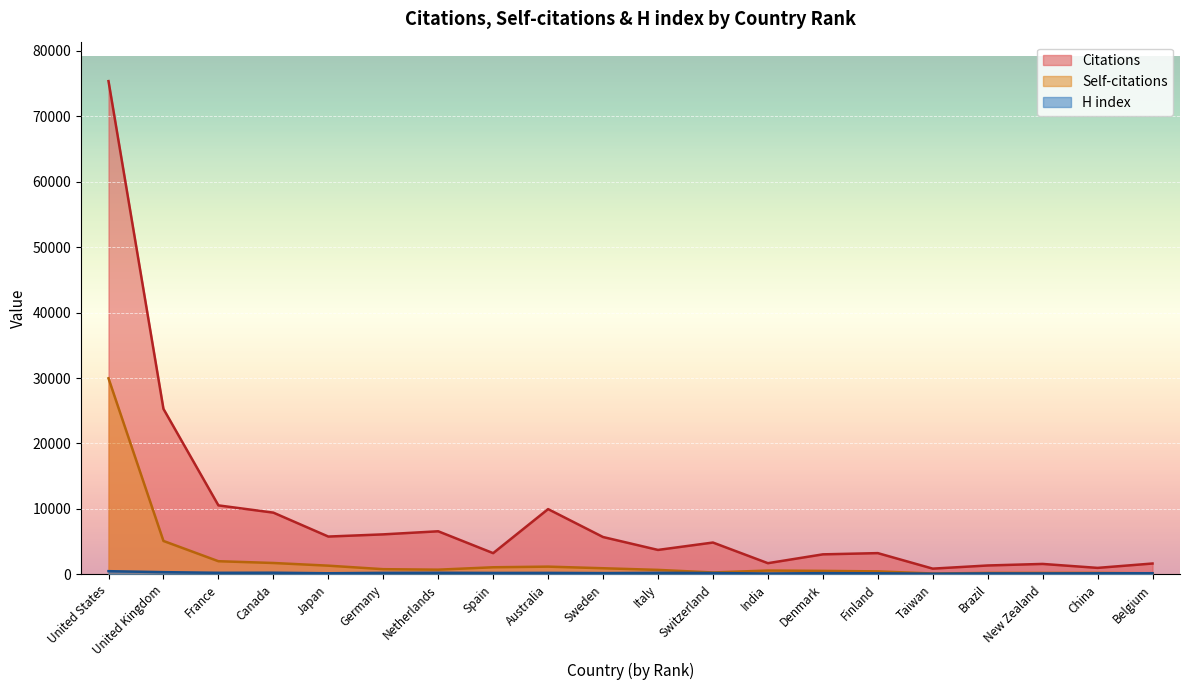

At which label does Citations reach its minimum?

Taiwan